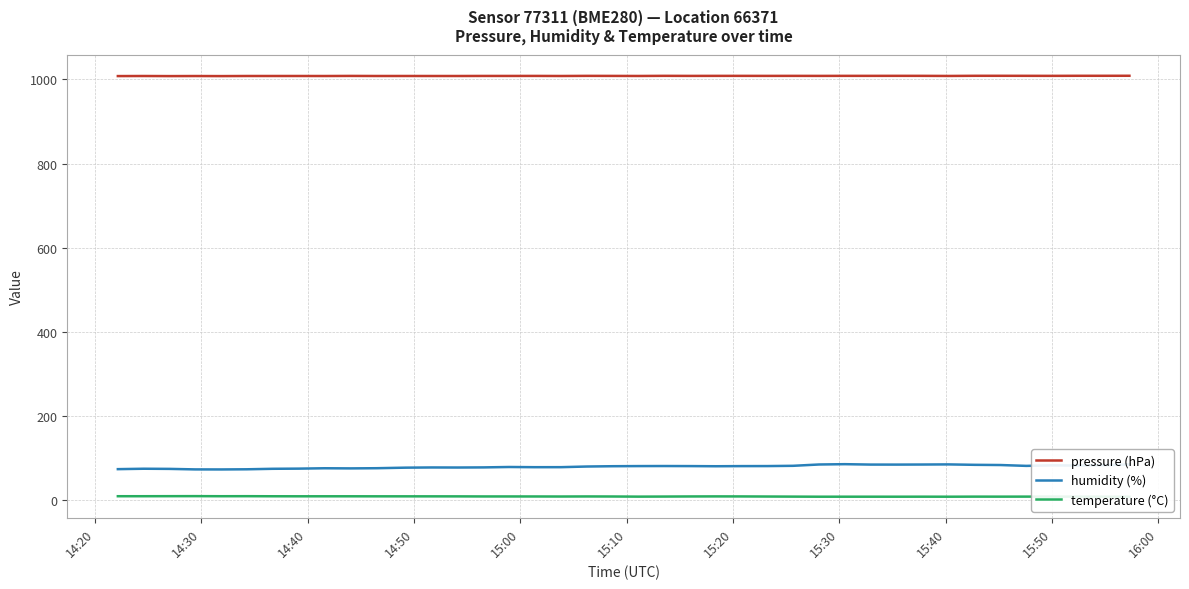

True or false: humidity (%) and pressure (hPa) intersect in this chart.

False